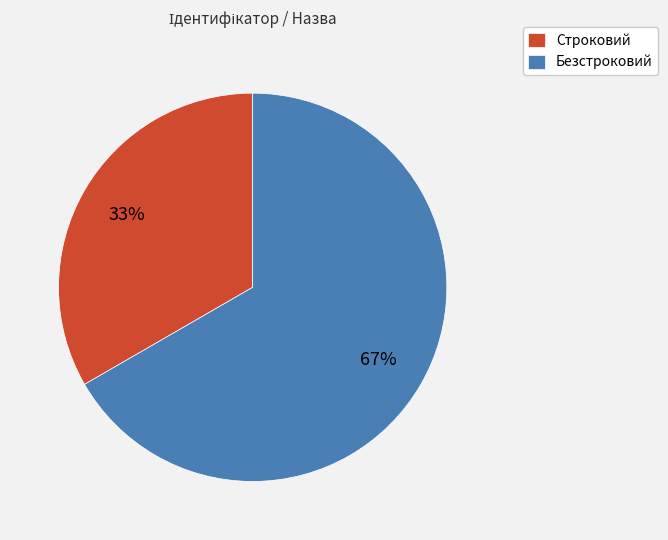

To the nearest percent, what is the combined percentage of Безстроковий and Строковий?

100%